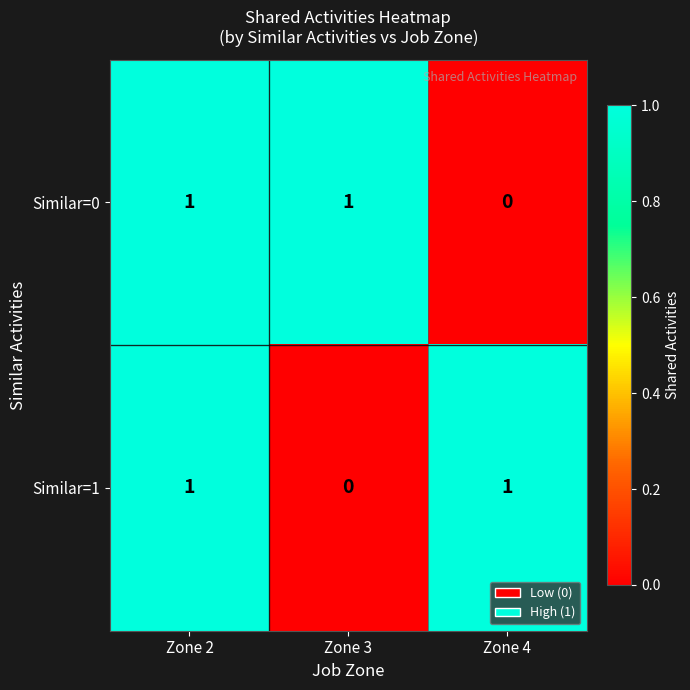

How many data points in Similar=1 are less than 1?

1